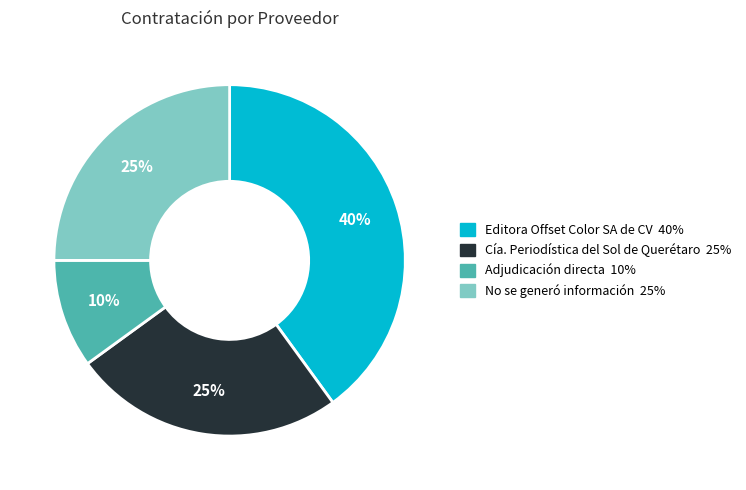

What is the largest slice in the pie chart?

Editora Offset Color SA de CV